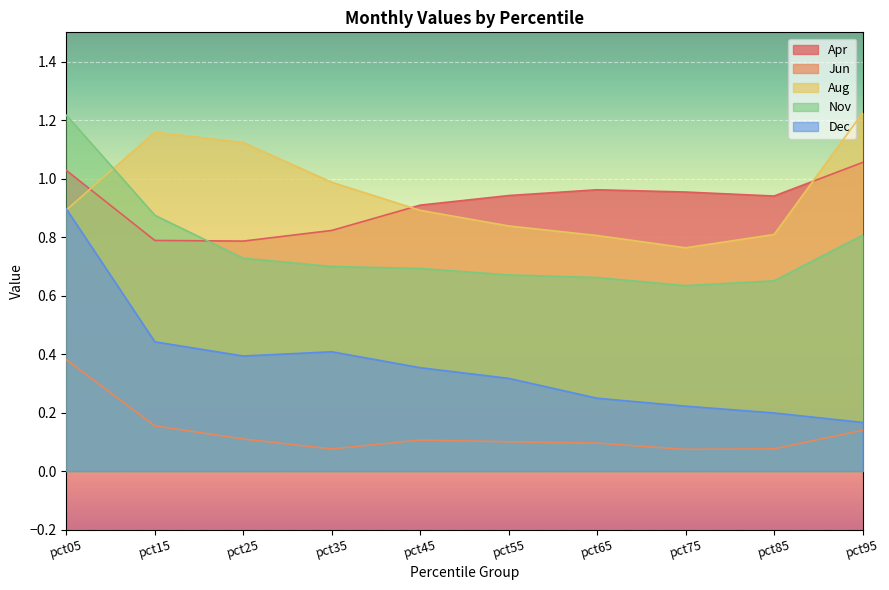

How many interior local peaks does the Apr series have?

1